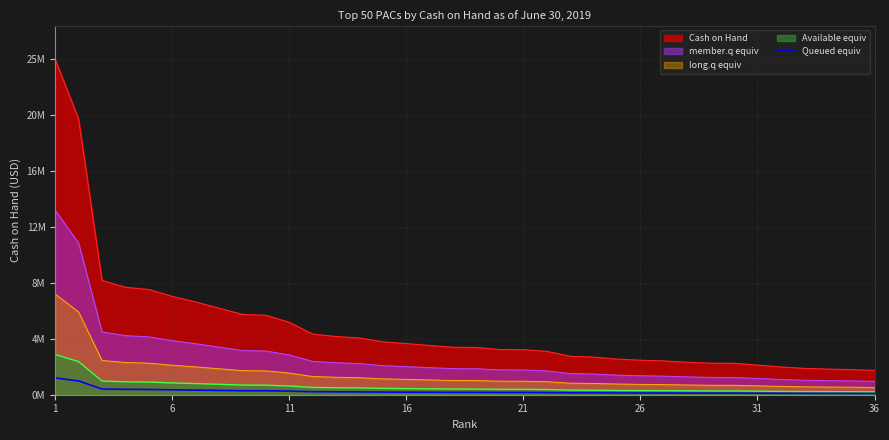

What are all the series names shown in the legend?

Cash on Hand, member.q equiv, long.q equiv, Available equiv, Queued equiv